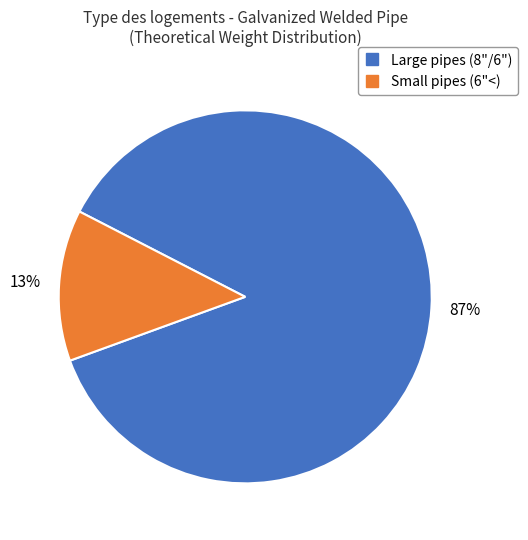

To the nearest percent, what is the difference between the largest and smallest slice percentages?

74%